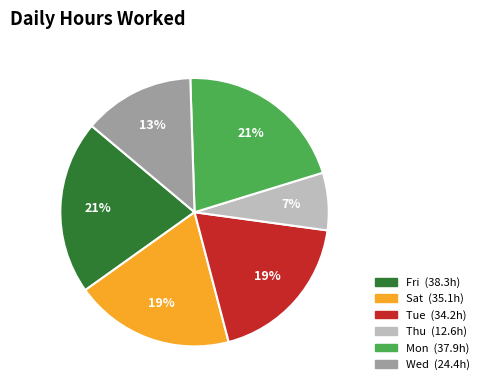

To the nearest percent, what is the average slice percentage?

17%